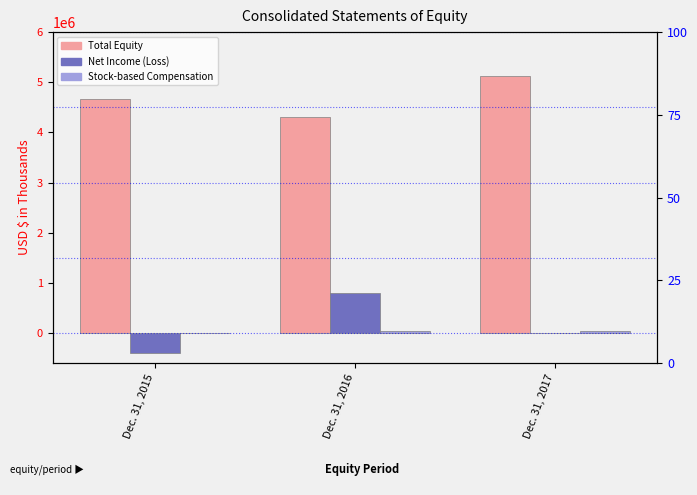

What is the value of the Total Equity bar at the 2nd from the left?

4301996